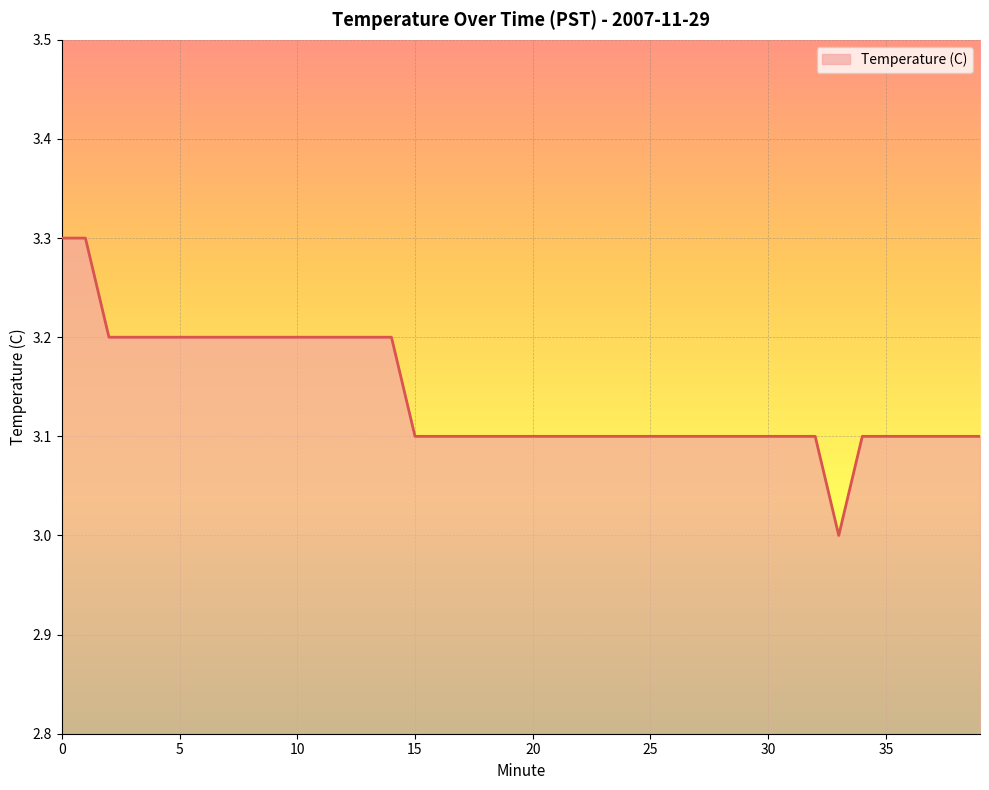

What is the sum of all values?

125.6